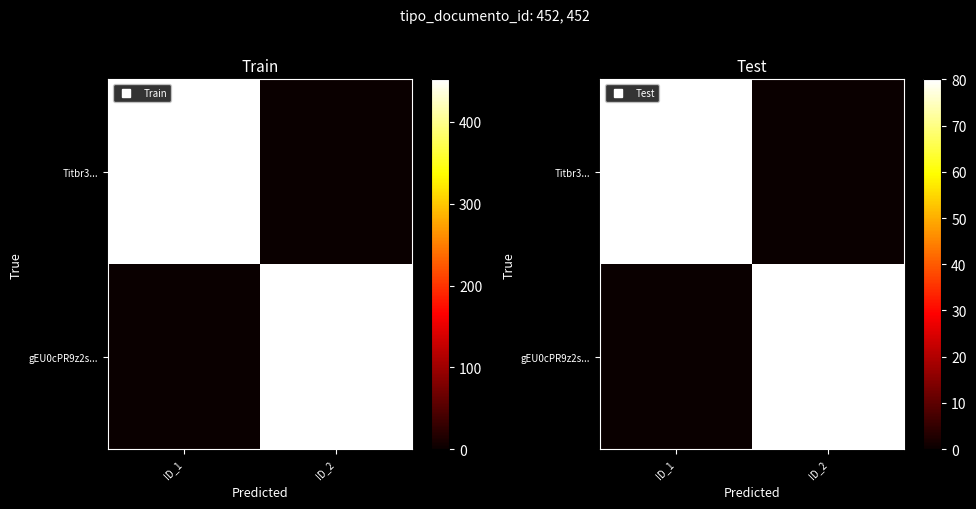

At which label is Titbr3... closest to 40?

ID_1